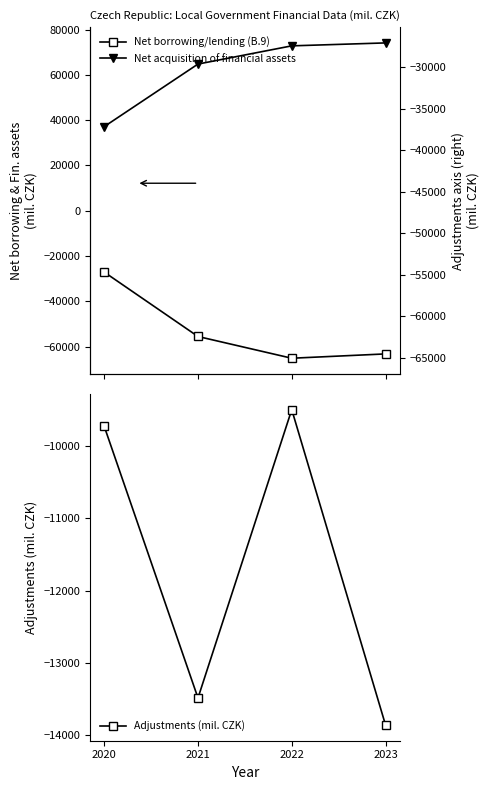

What is the sum of all Net borrowing/lending (B.9) values?

-210717